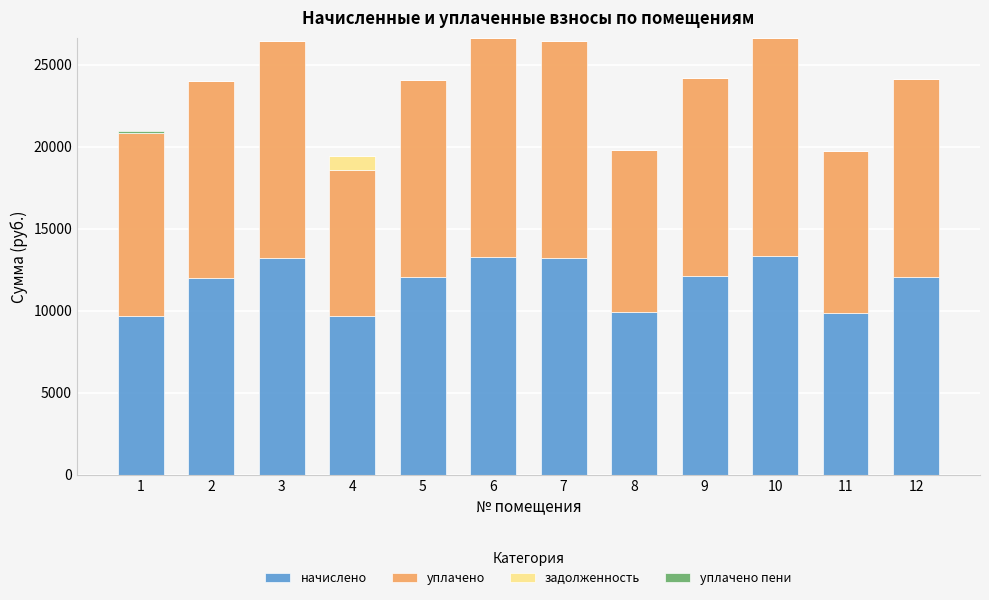

Does the chart contain stacked bars?

Yes